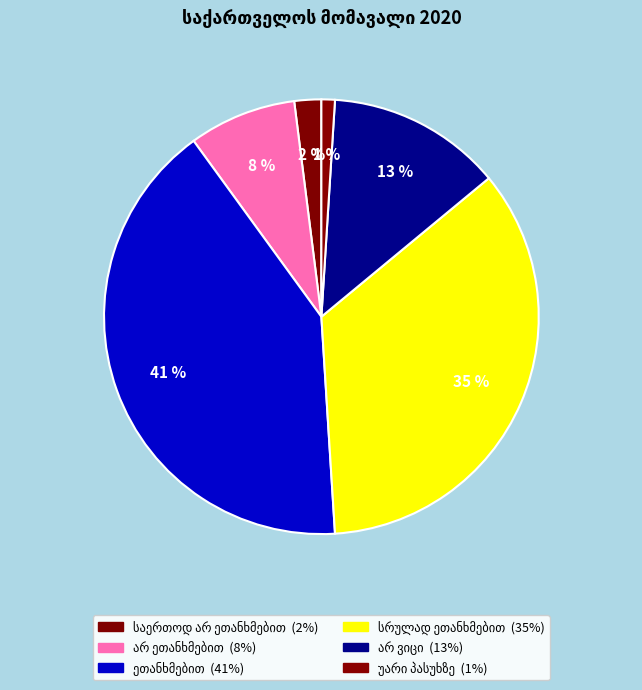

Is სრულად ეთანხმებით the majority of the pie?

No